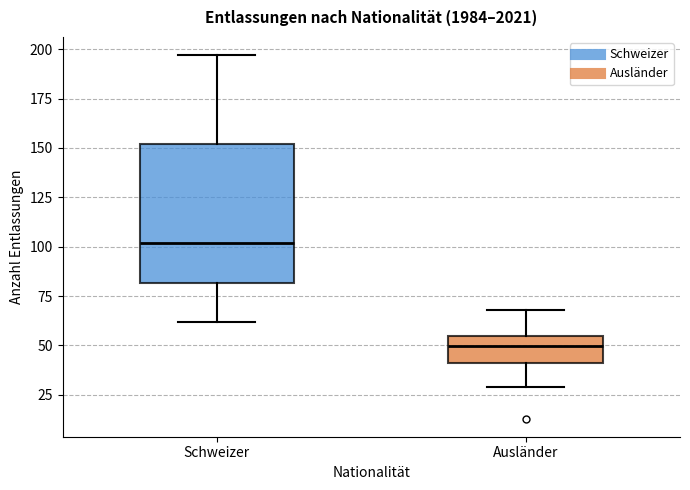

Which box's median line is the lowest?

Ausländer